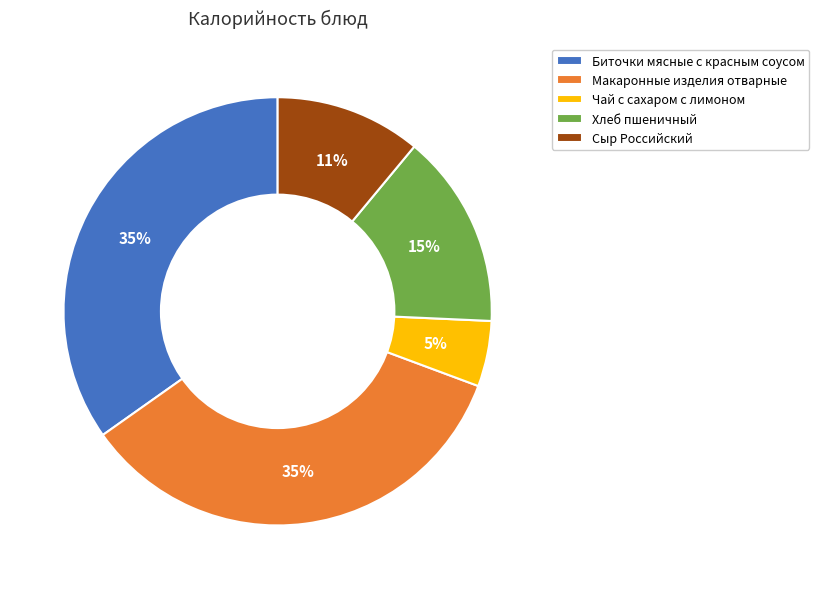

Is the sum of Чай с сахаром с лимоном and Хлеб пшеничный greater than half?

No